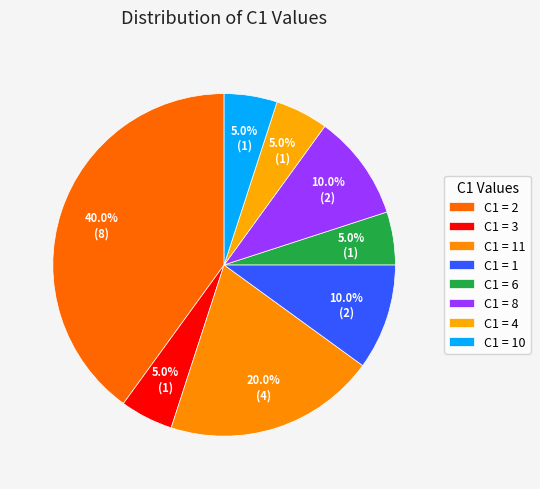

How many slices are in this pie chart?

8